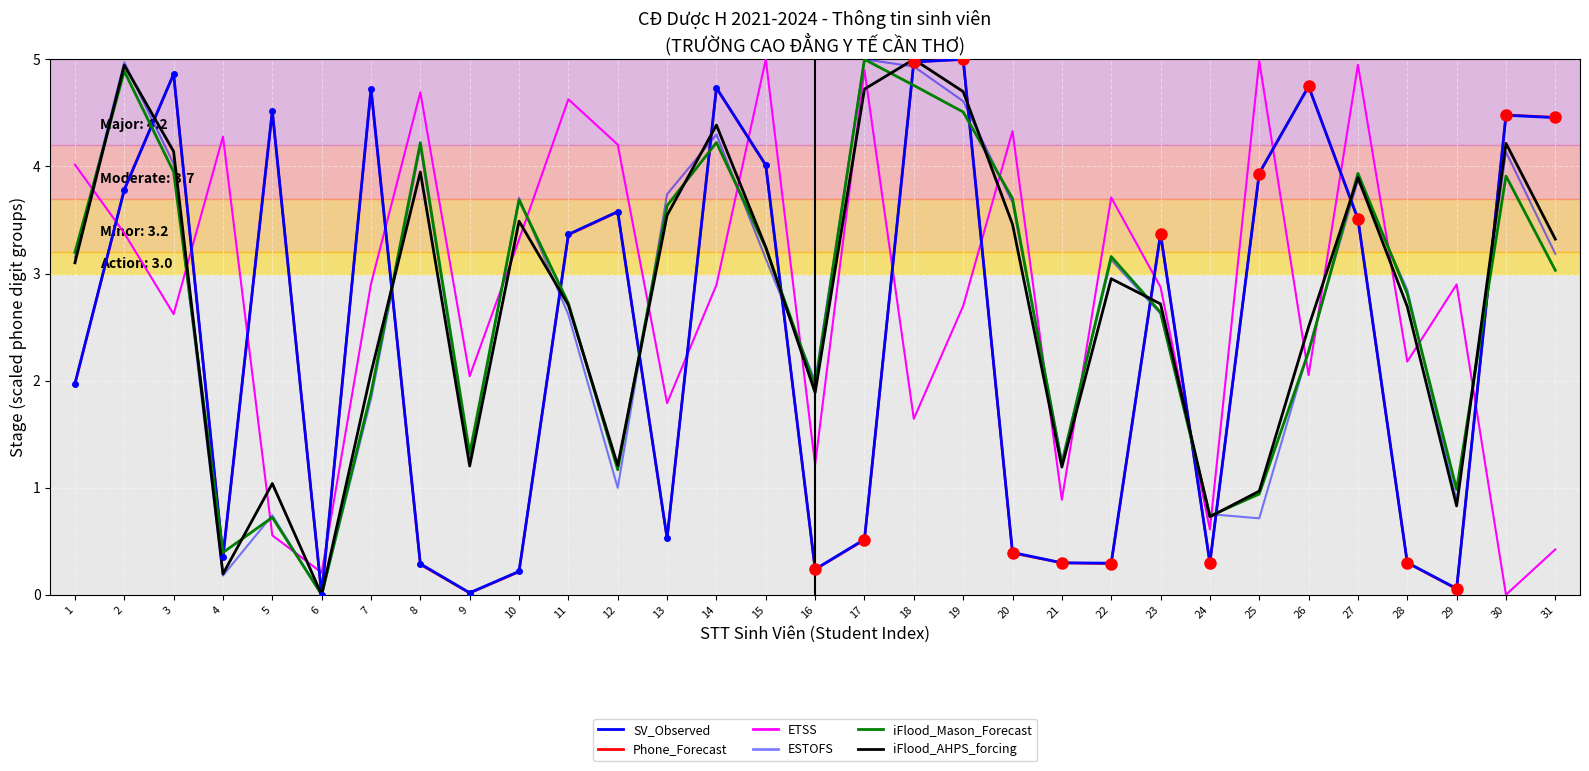

What are all the series names shown in the legend?

SV_Observed, Phone_Forecast, ETSS, ESTOFS, iFlood_Mason_Forecast, iFlood_AHPS_forcing